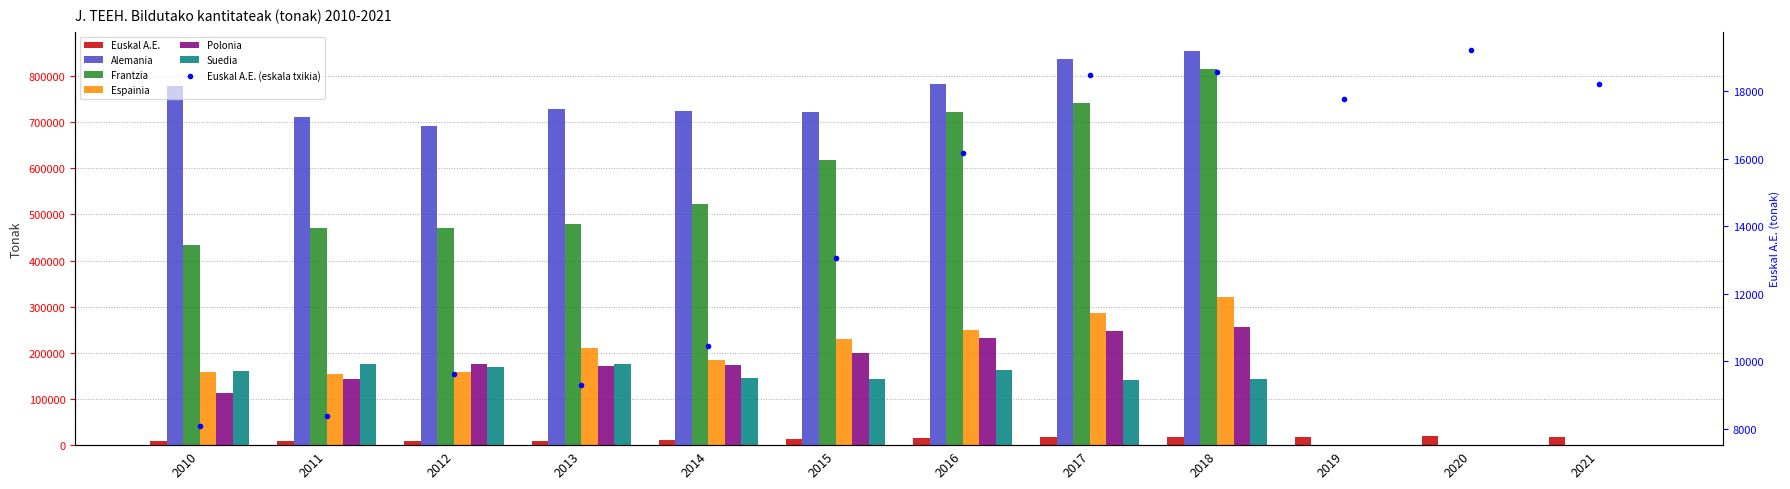

Rank the series by their maximum value, from lowest to highest.

Euskal A.E., Suedia, Polonia, Espainia, Frantzia, Alemania